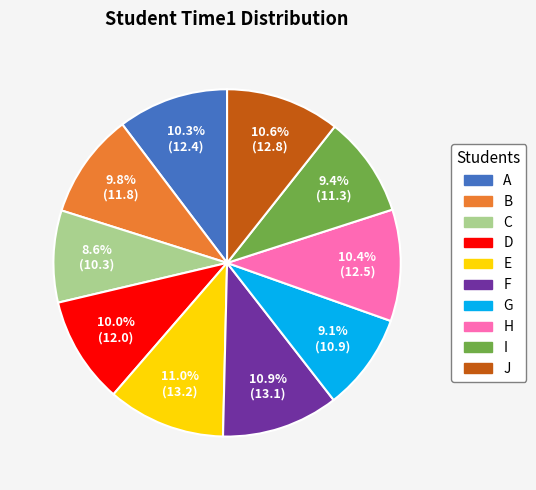

What portion of the pie excludes J?

89.4%